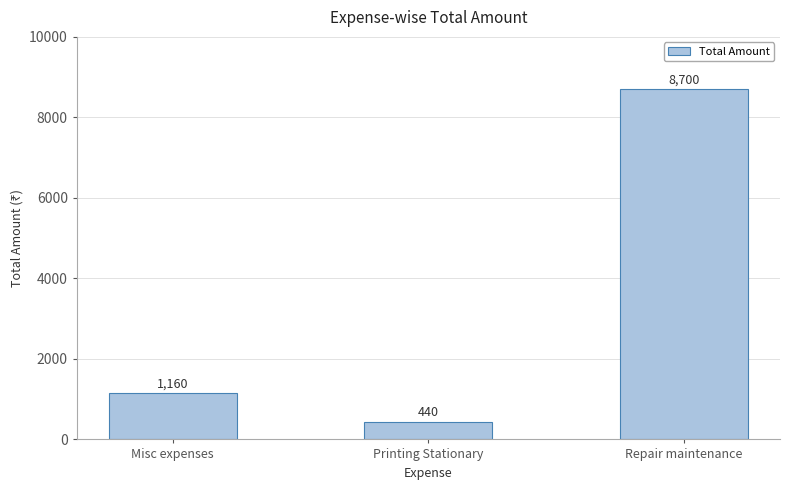

Is it true that the value at Repair maintenance is 8700?

True